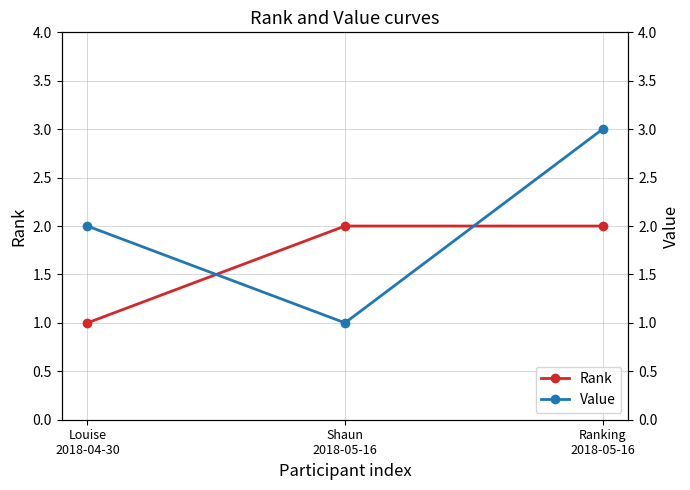

How many lines are shown in the chart?

2